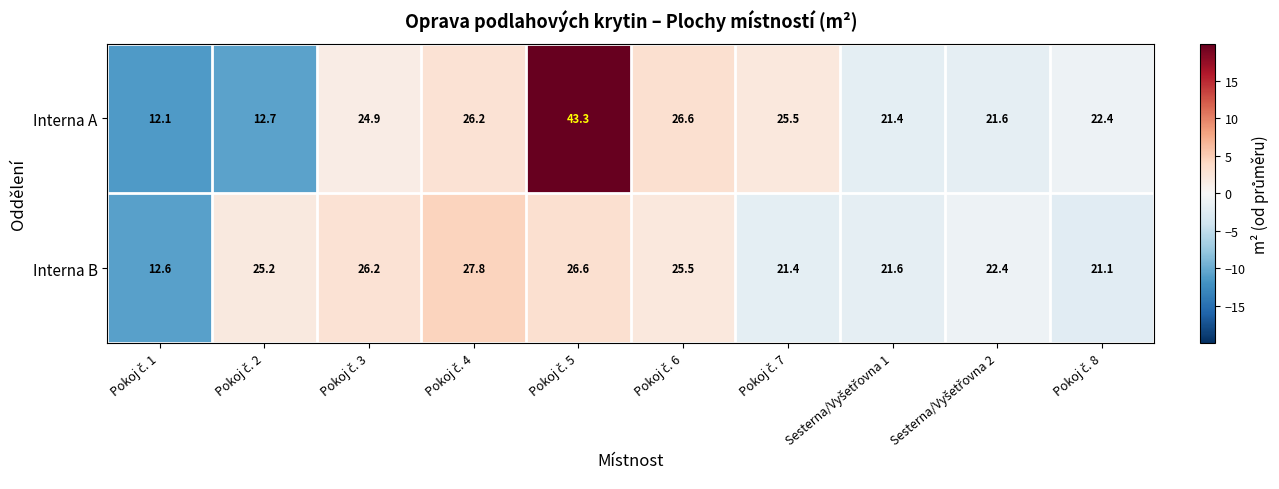

List the series in order of their peak value, lowest first.

Interna B, Interna A